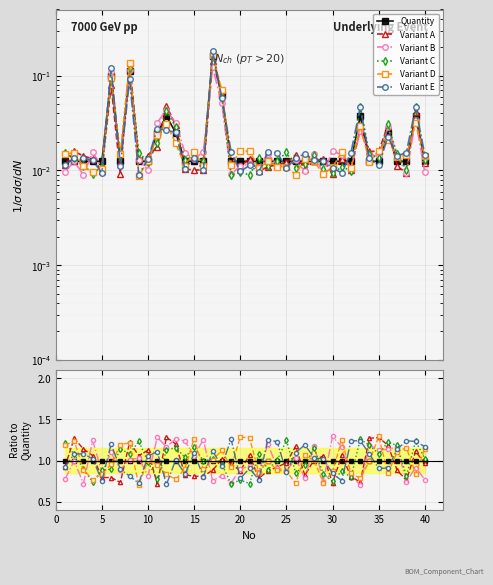

Is it true that Quantity equals 1.6 at 36?

False